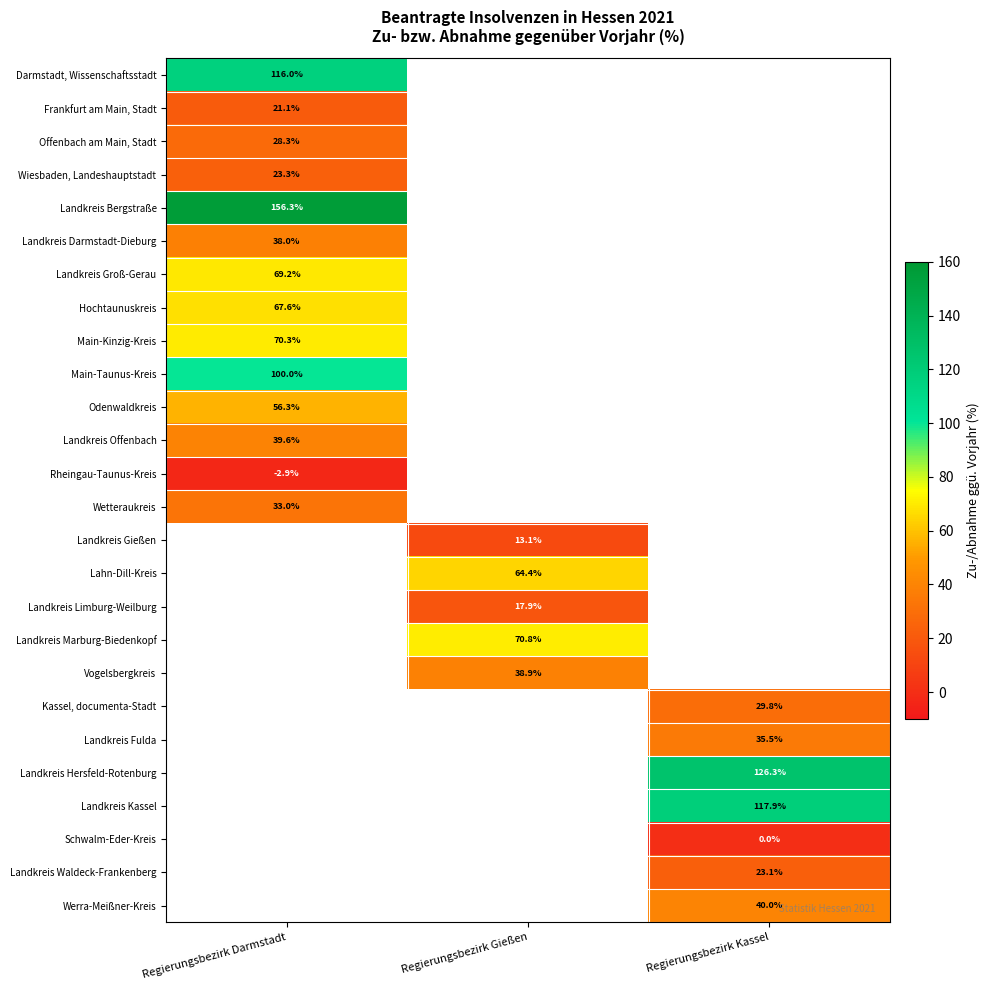

The Landkreis Bergstraße series shows 270.3 at Regierungsbezirk Darmstadt. True or false?

False